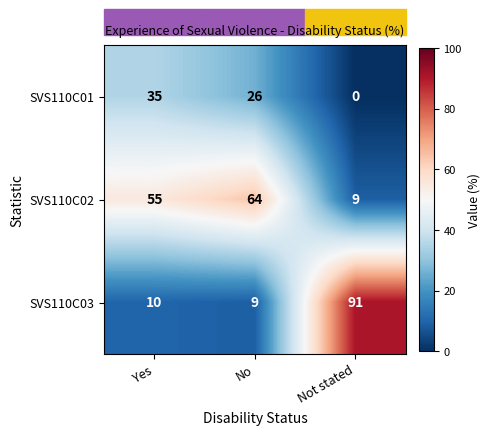

What is the sum of all SVS110C03 values?

110